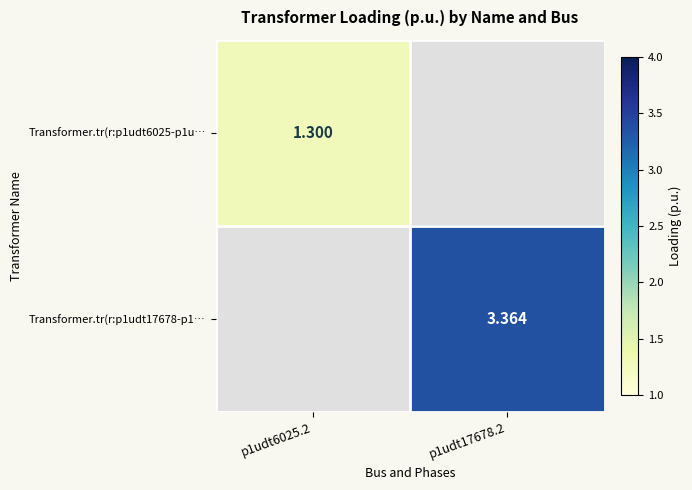

At which category does the chart reach its minimum across all series?

p1udt6025.2